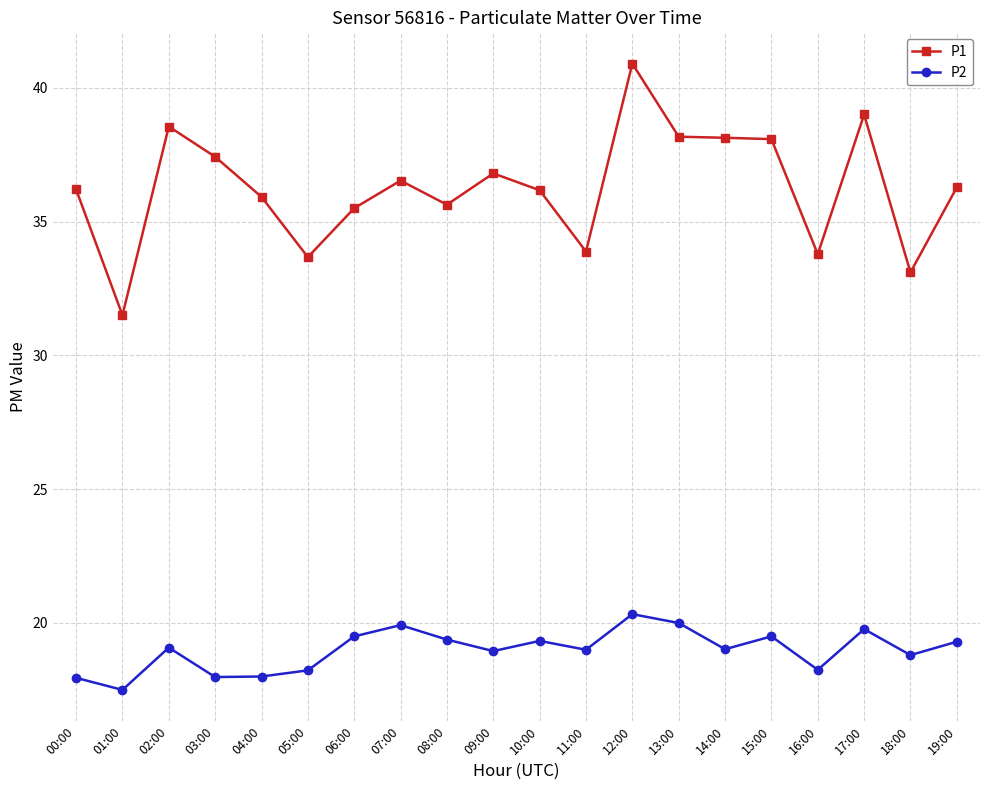

Read the P1 value at 09:00.

36.8